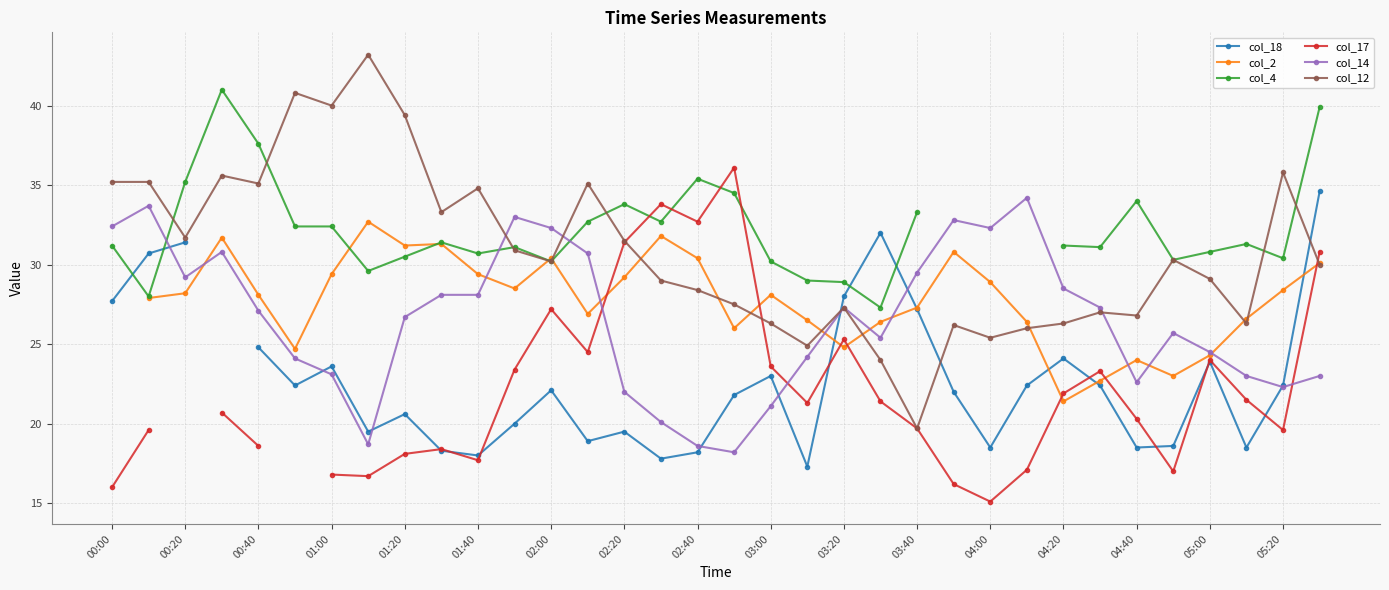

What is the maximum value for col_14?

34.2